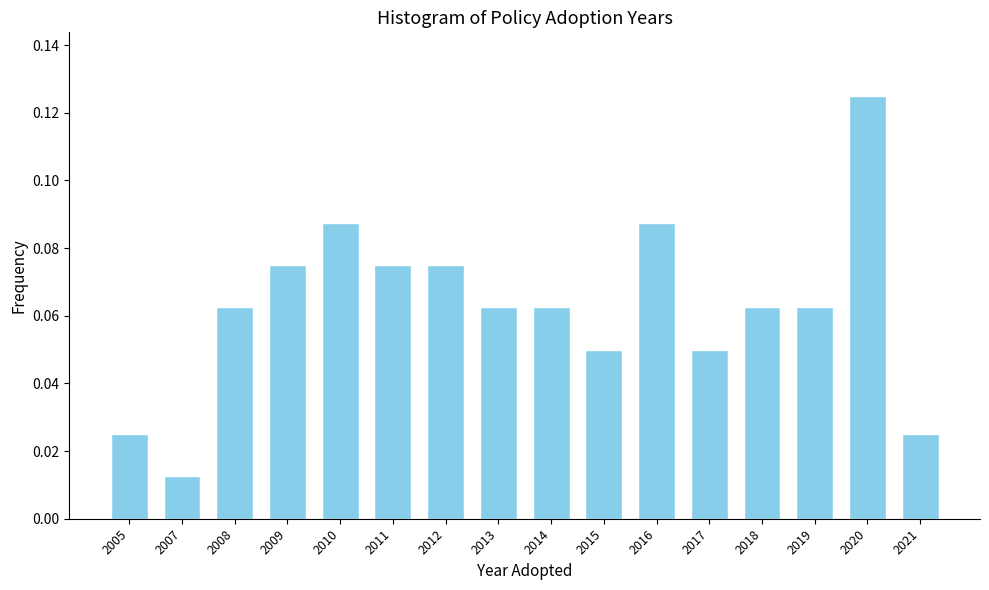

At which label is the value closest to 0?

2007